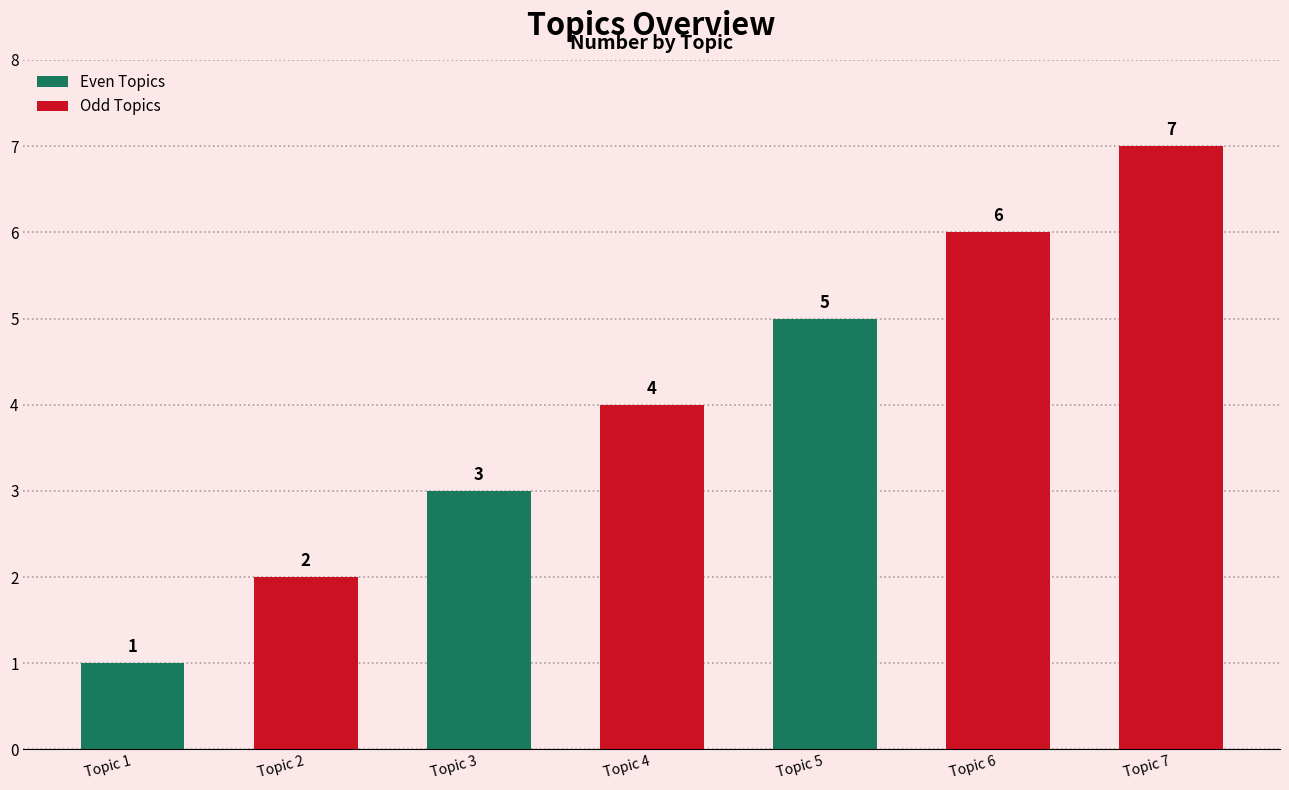

Does the chart contain stacked bars?

No